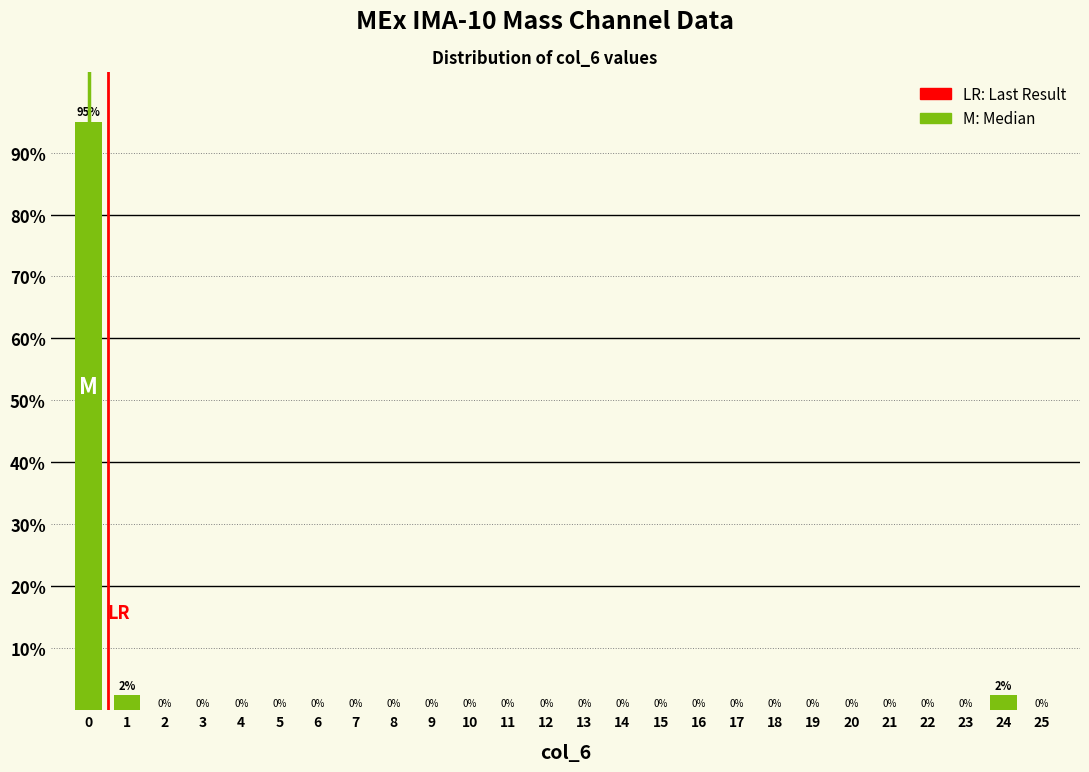

Is it true that the value at 12 is 0.0?

True